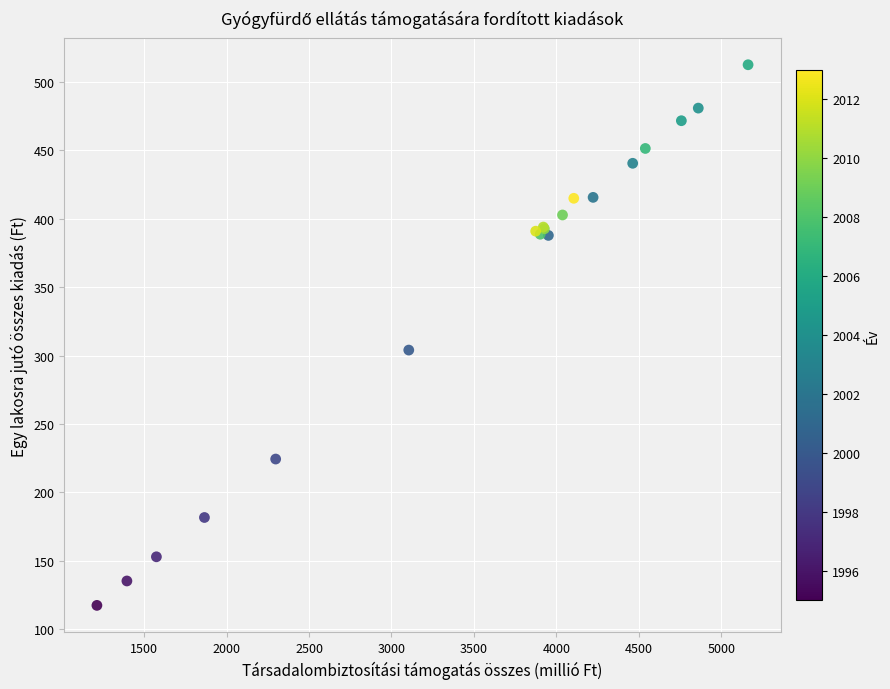

What Y value in the scatter plot is closest to 315?

304.1